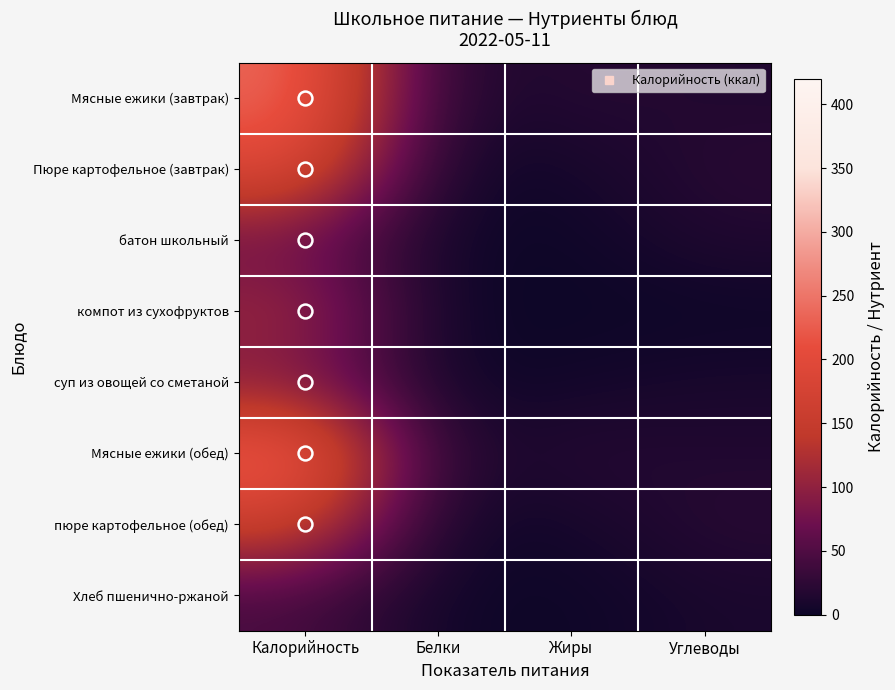

Which series has the largest range (max minus min)?

Мясные ежики (завтрак)